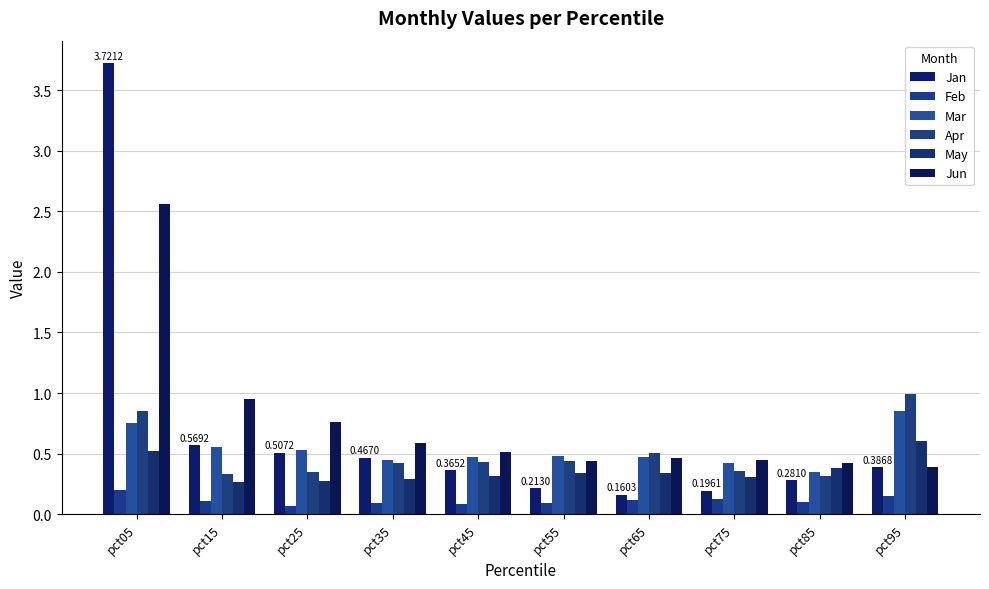

At pct05, list the series in order from smallest to largest.

Feb, May, Mar, Apr, Jun, Jan